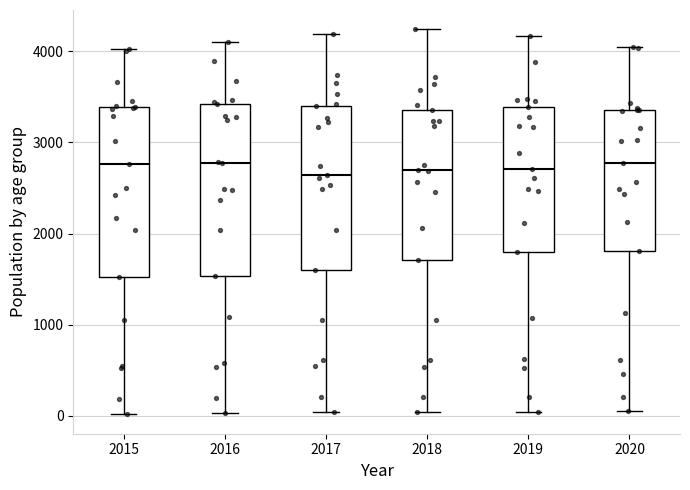

Reading left to right, transcribe this box plot: for each box, give where its median line is, the range the box spans, and where its two whiskers end, as read against the y-axis. The values are not printed on the chart, so give them approximately, as read against the axis.

2015: median 2800, box 1500 to 3400, whiskers 0 to 4000
2016: median 2800, box 1500 to 3400, whiskers 0 to 4100
2017: median 2600, box 1600 to 3400, whiskers 0 to 4200
2018: median 2700, box 1700 to 3400, whiskers 0 to 4200
2019: median 2700, box 1800 to 3400, whiskers 0 to 4200
2020: median 2800, box 1800 to 3400, whiskers 100 to 4000